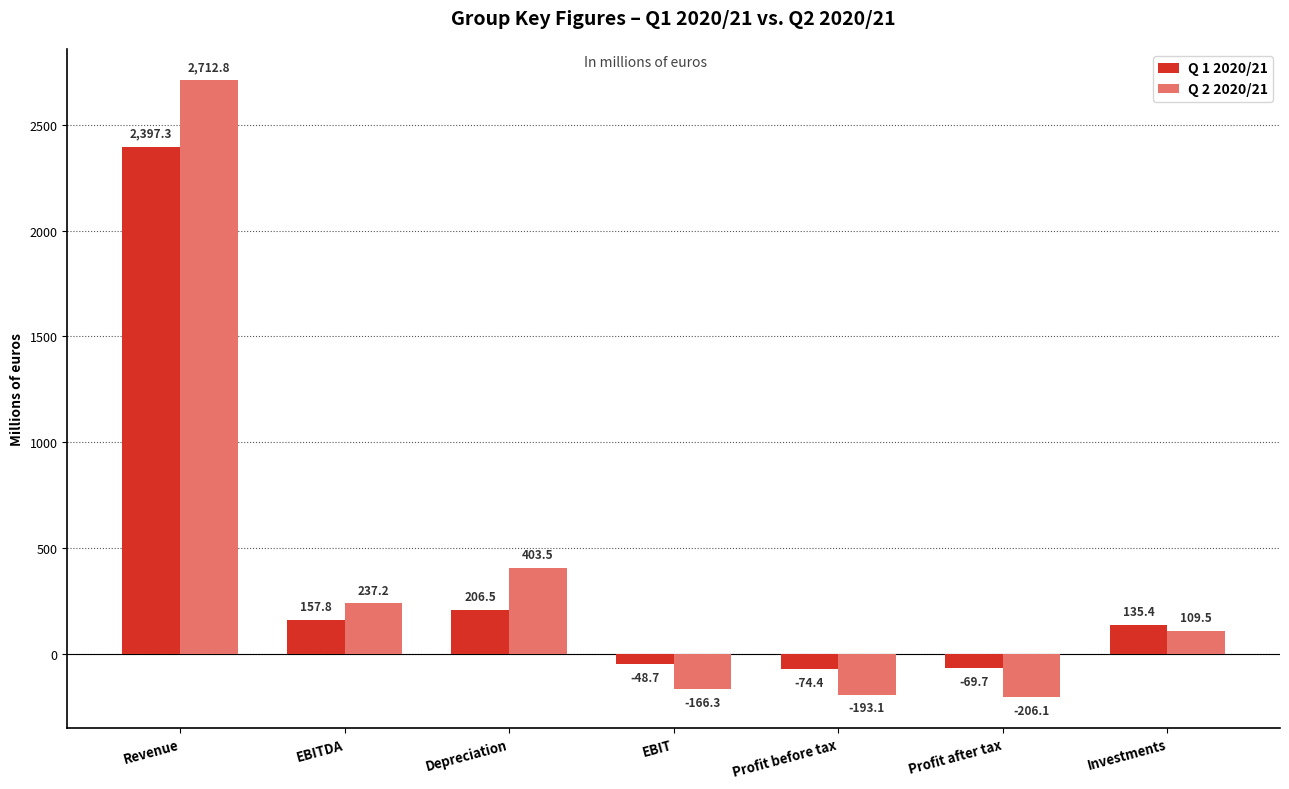

Is it true that Q 2 2020/21 equals -58.2 at Profit before tax?

False